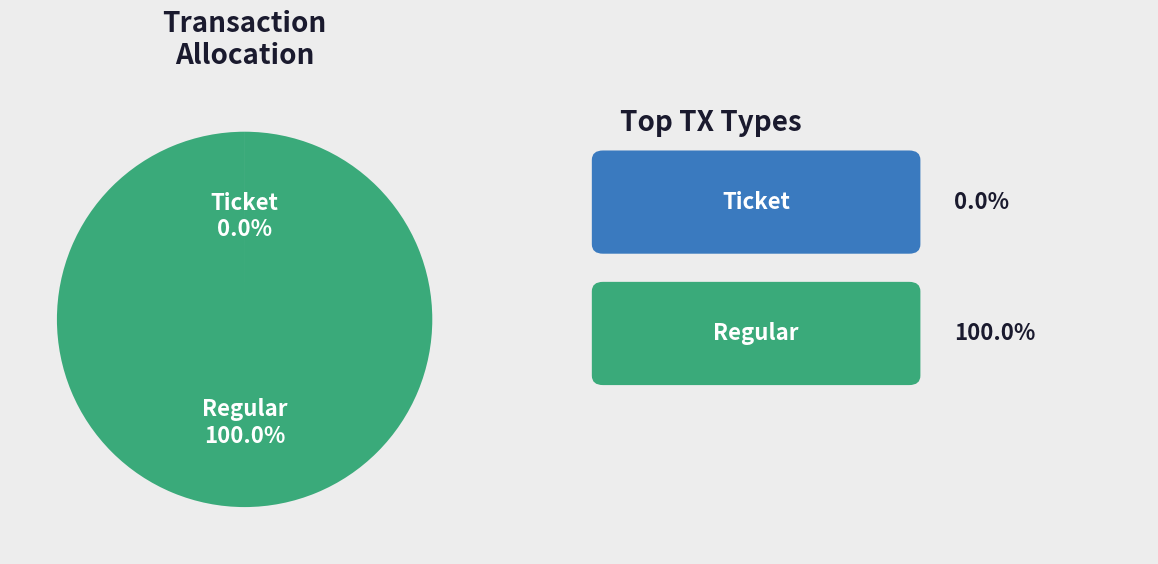

Is there a majority slice in this chart?

Yes